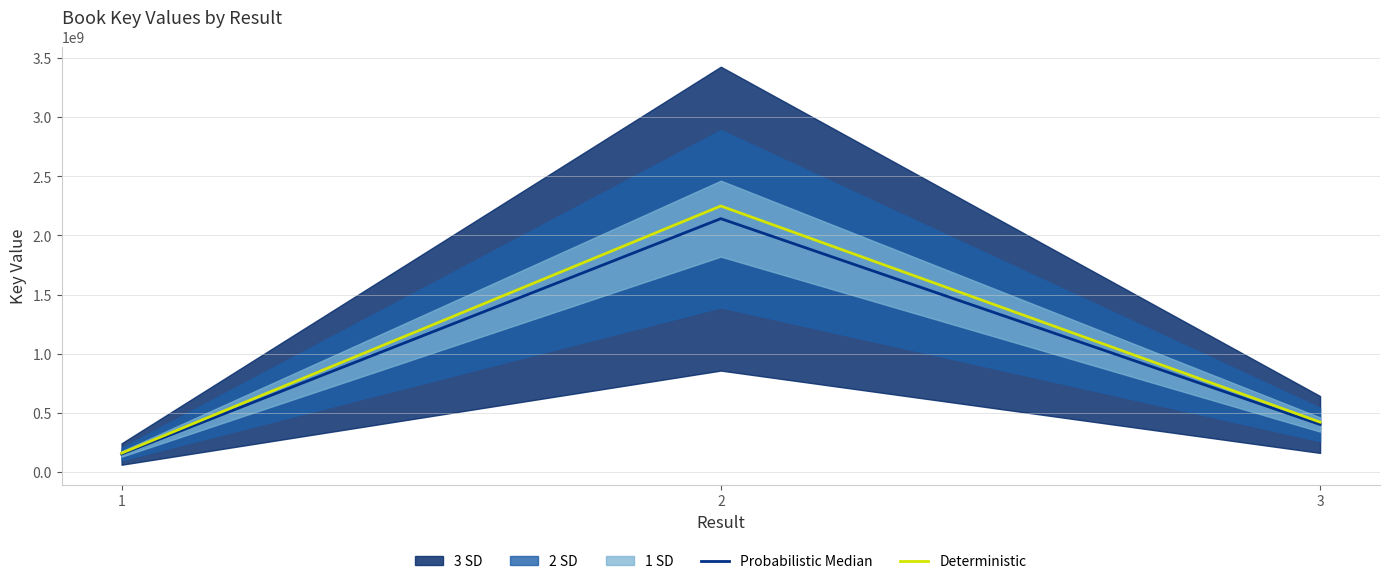

List the series in order of their overall mean, lowest first.

Probabilistic Median, Deterministic